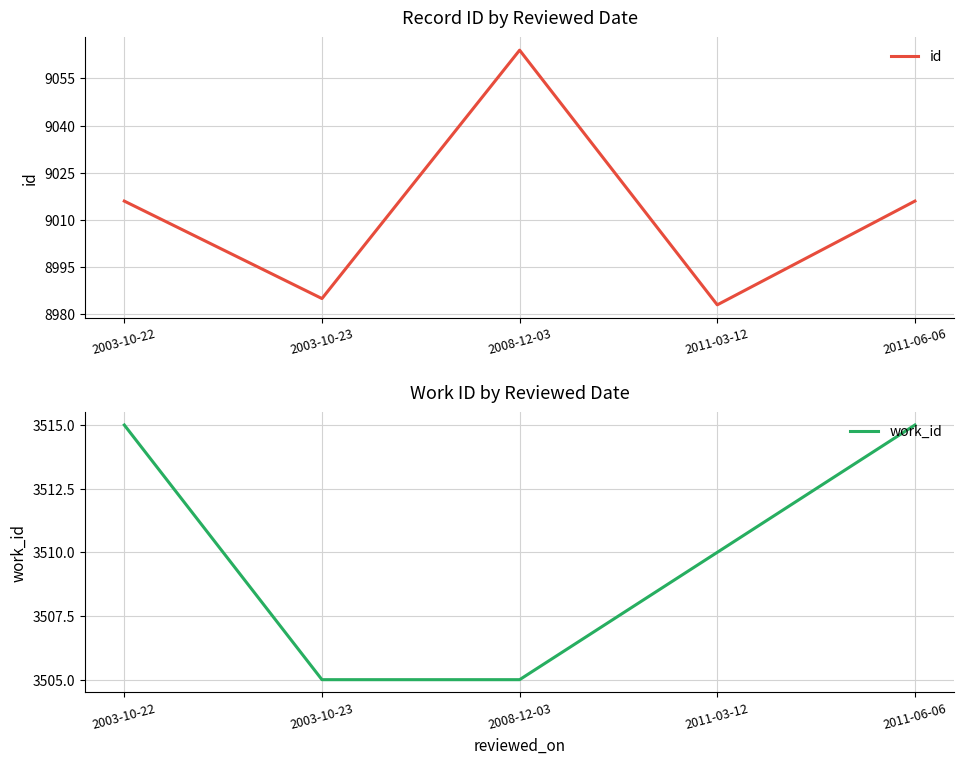

True or false: work_id and id cross at least once.

False